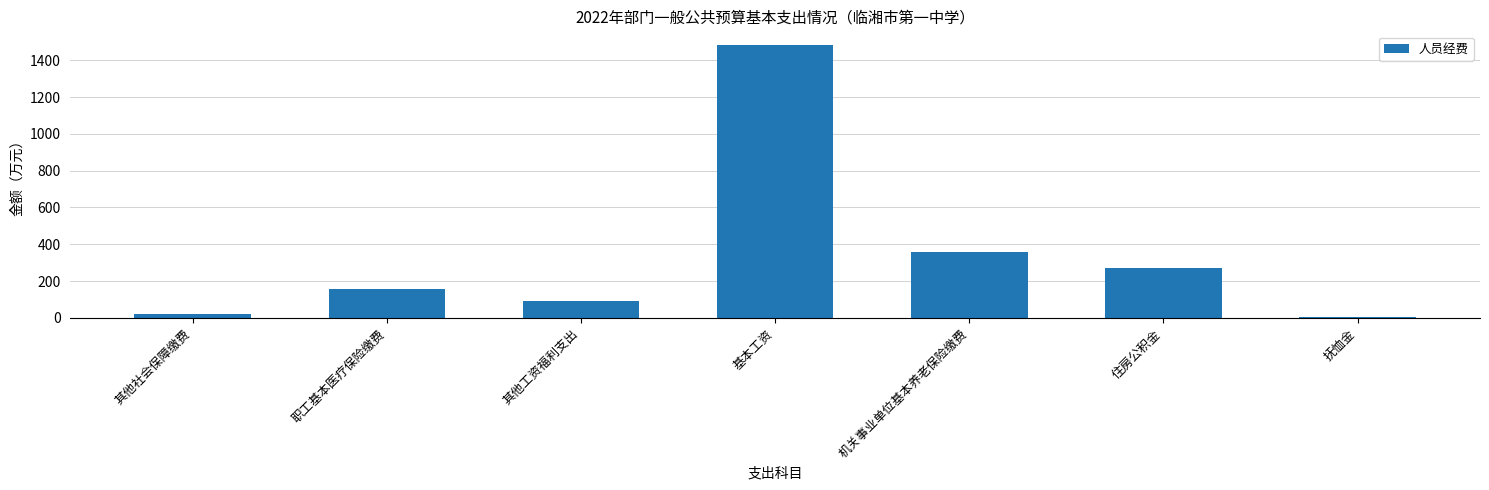

How many categories are shown in the chart?

7